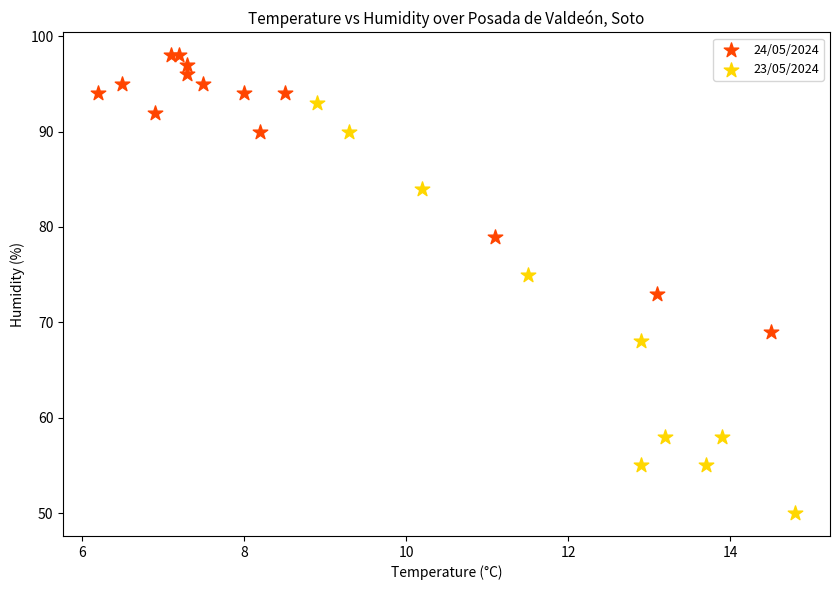

Which series has the widest spread of Y values?

23/05/2024